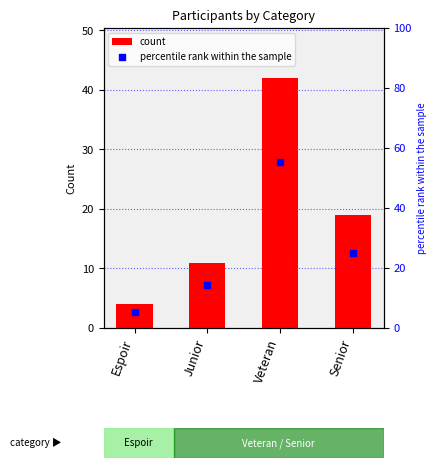

Is the value of percentile rank within the sample at Senior greater than the value of count at Veteran?

No